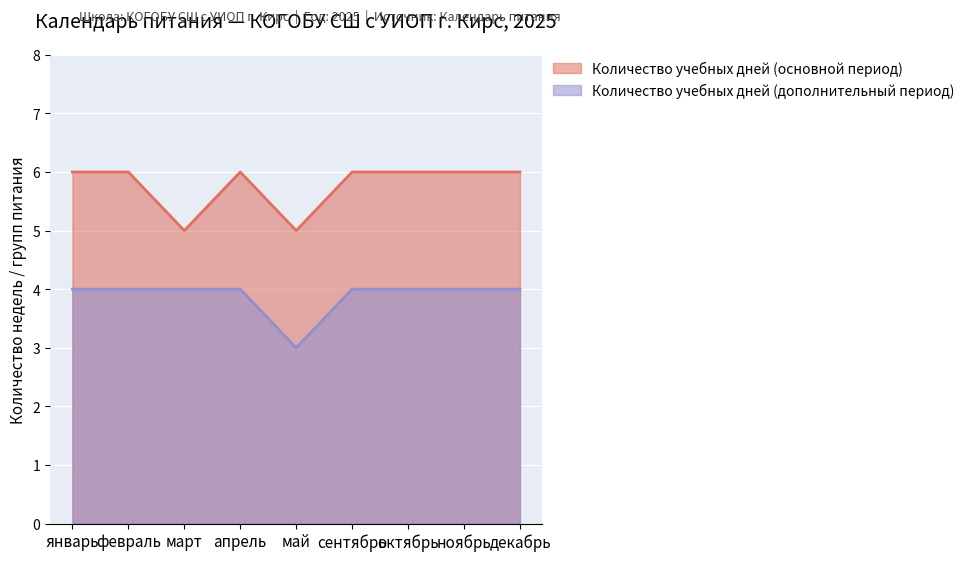

True or false: Количество учебных дней (дополнительный период) and Количество учебных дней (основной период) intersect in this chart.

False